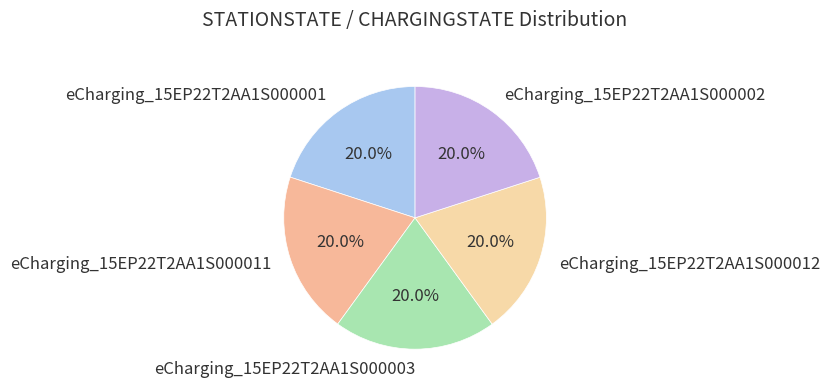

Does any single category account for the majority?

No